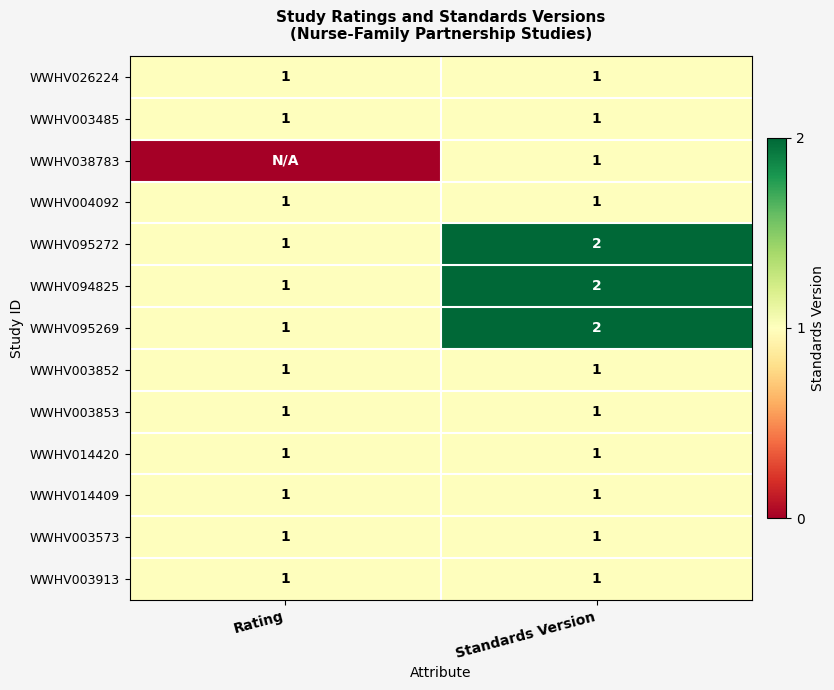

At how many categories does at least one series exceed 0?

2